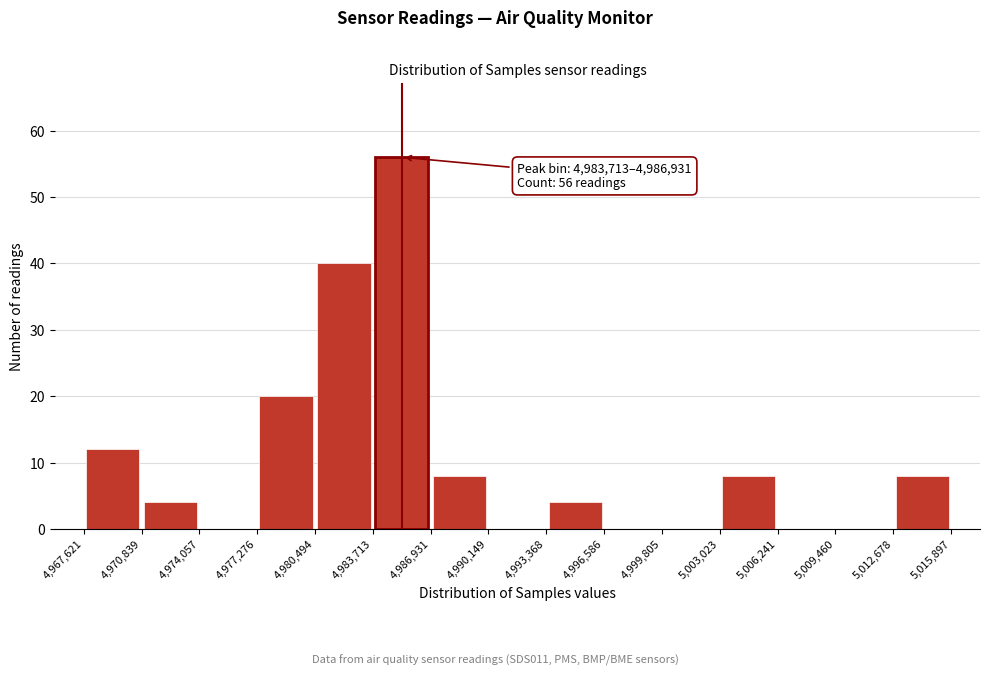

Over which range of the x-axis is the bar tallest?

4,983,713 to 4,986,931